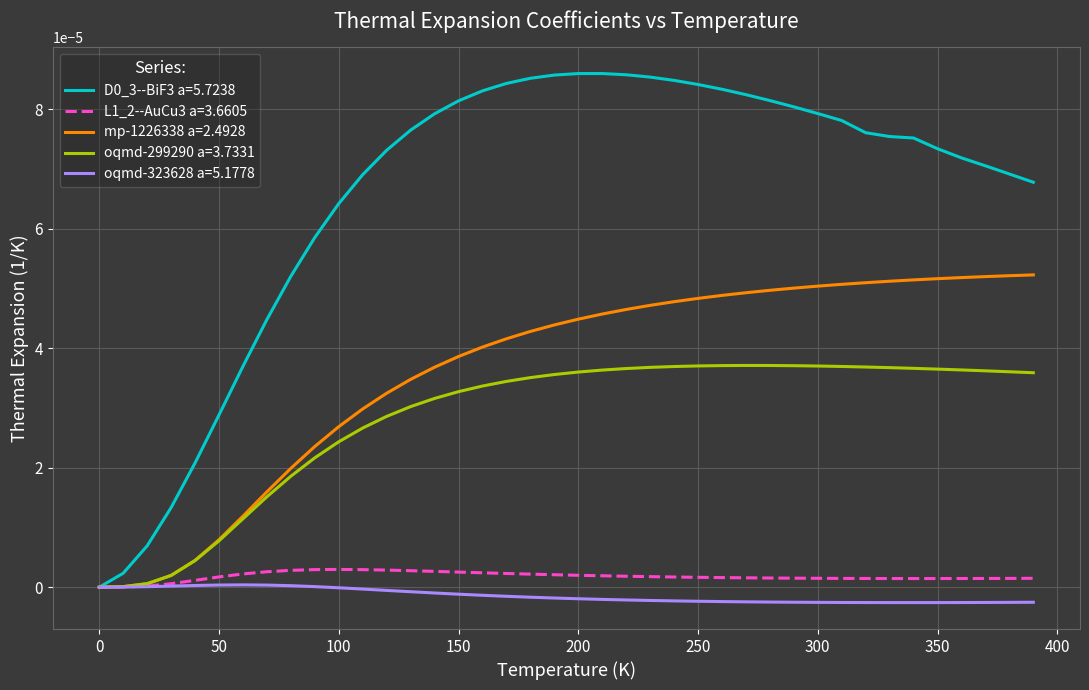

Is this an area chart (filled region under the line)?

No